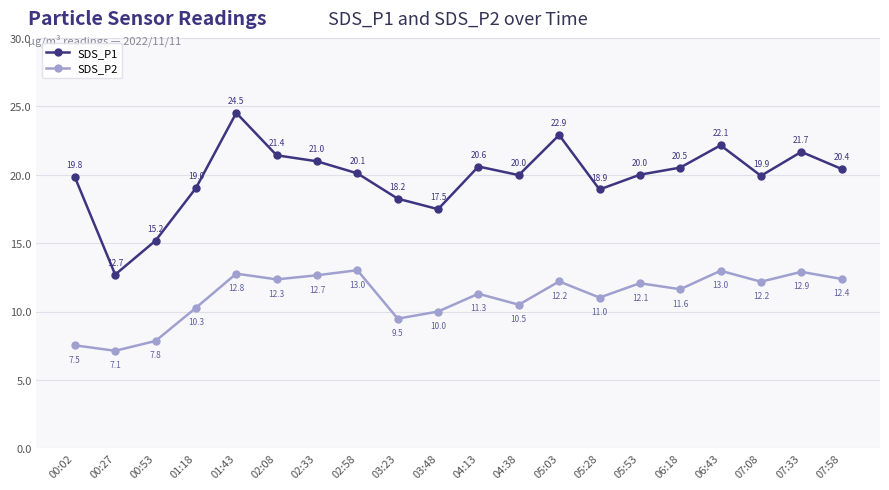

What is the difference between the maximum and minimum values in the SDS_P1 series?

11.8